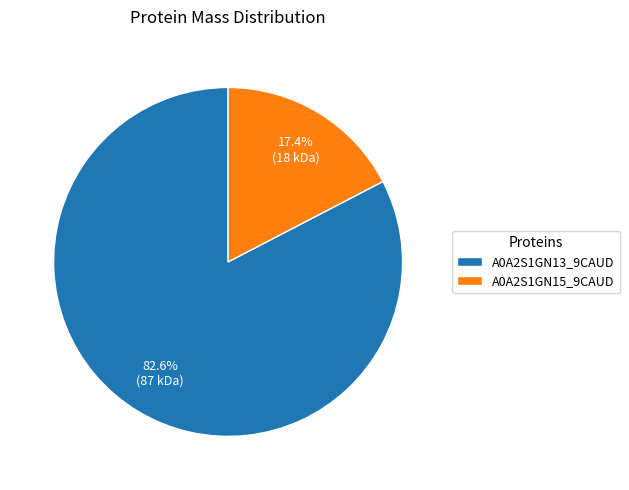

Is it true that A0A2S1GN15_9CAUD is 27% of the pie?

False